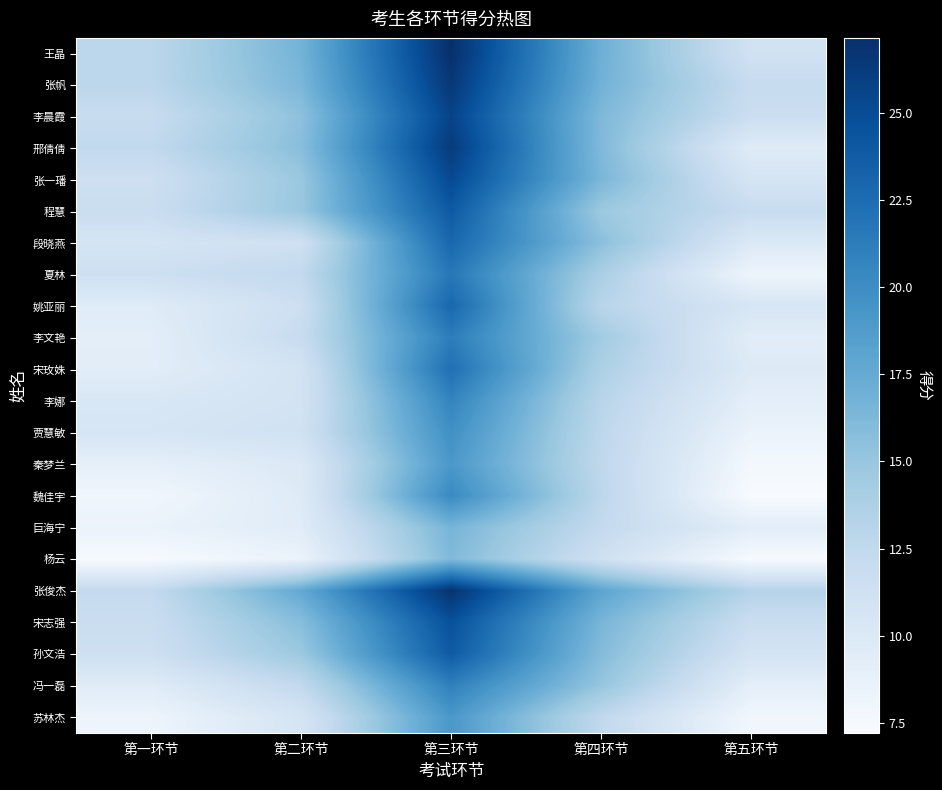

Count the number of categories in the chart.

5